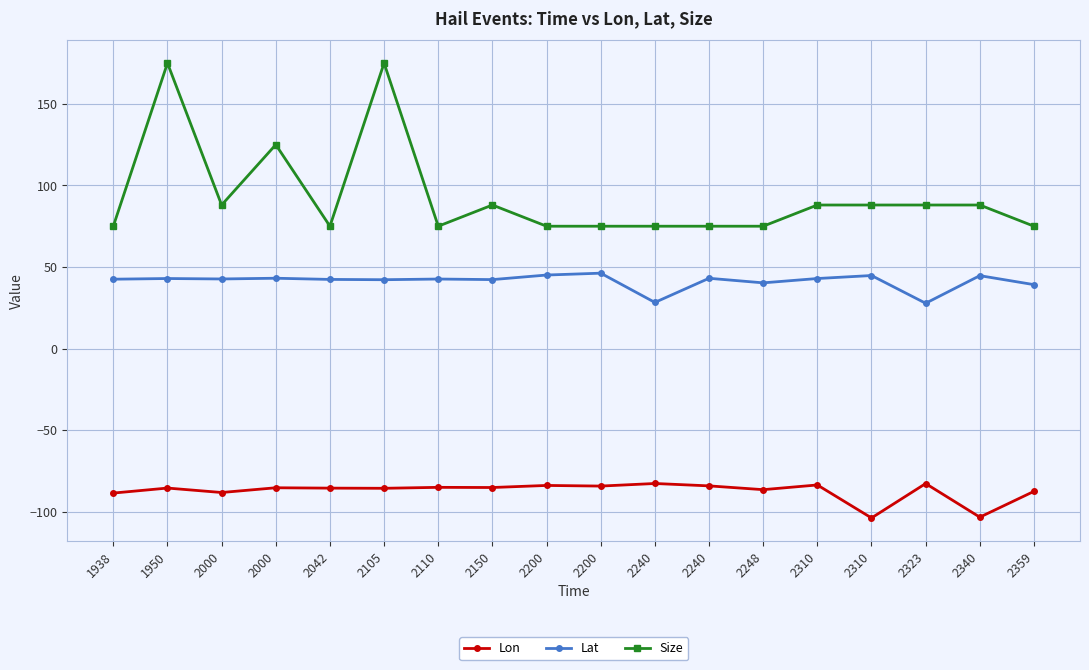

At which category is the sum across all series the highest?

1950